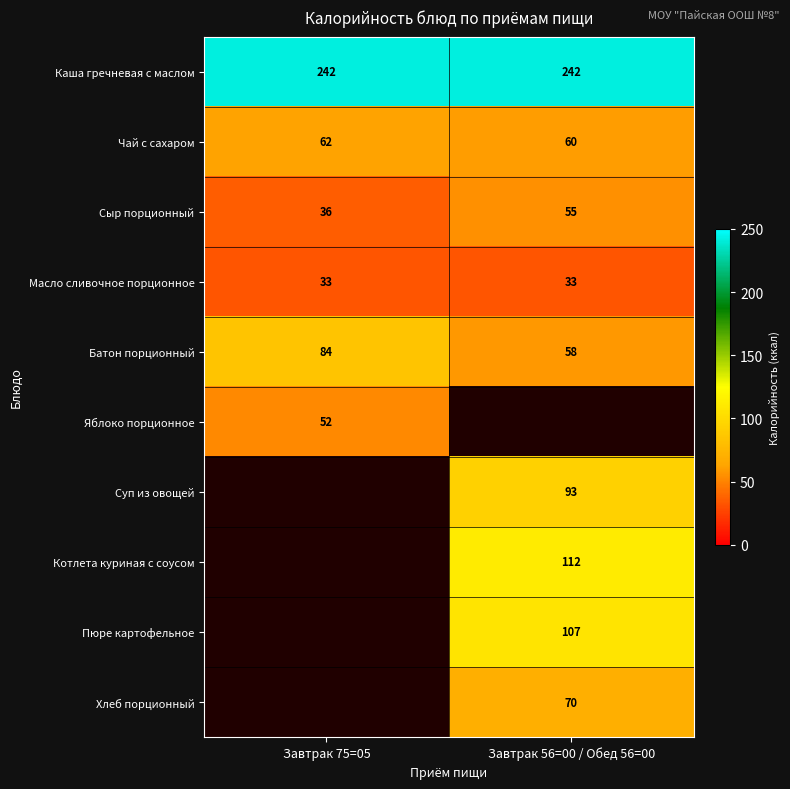

True or false: Котлета куриная с соусом has a value of 54.1 at Завтрак 56=00 / Обед 56=00.

False